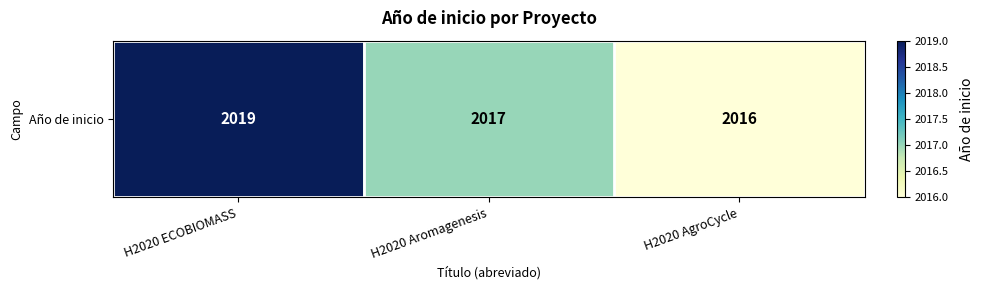

At which category does the chart reach its peak across all series?

H2020 ECOBIOMASS